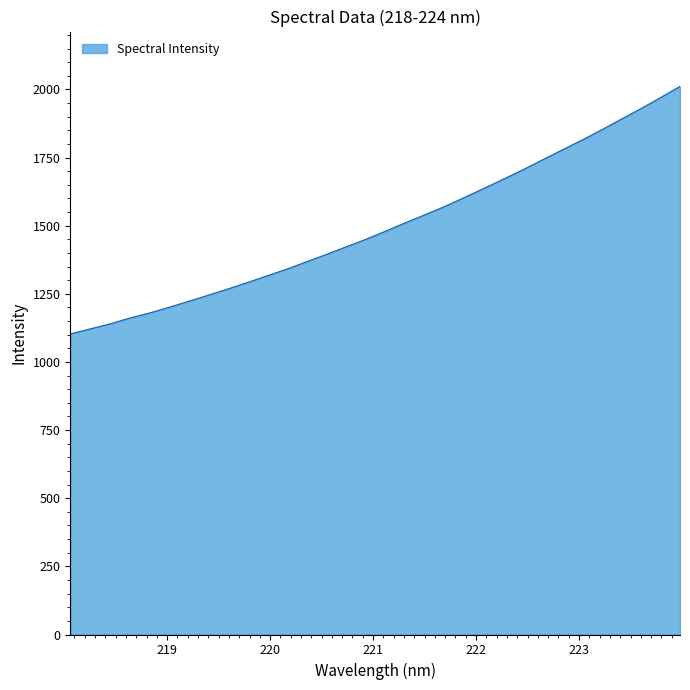

What is the maximum value shown in the chart?

2011.2